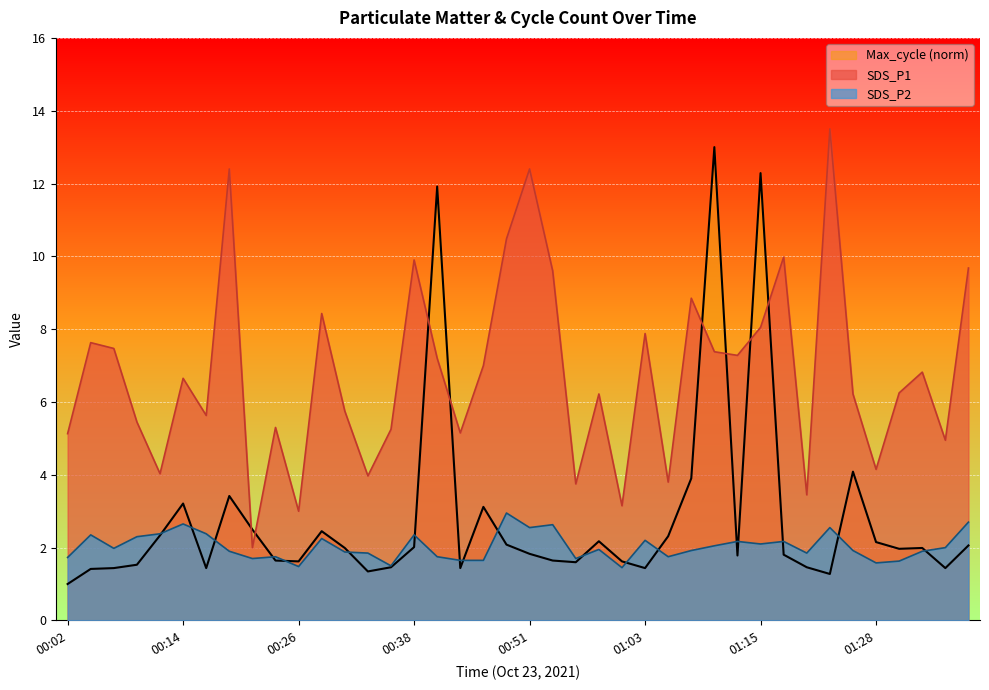

The SDS_P2 series shows 0.5 at 00:36. True or false?

False